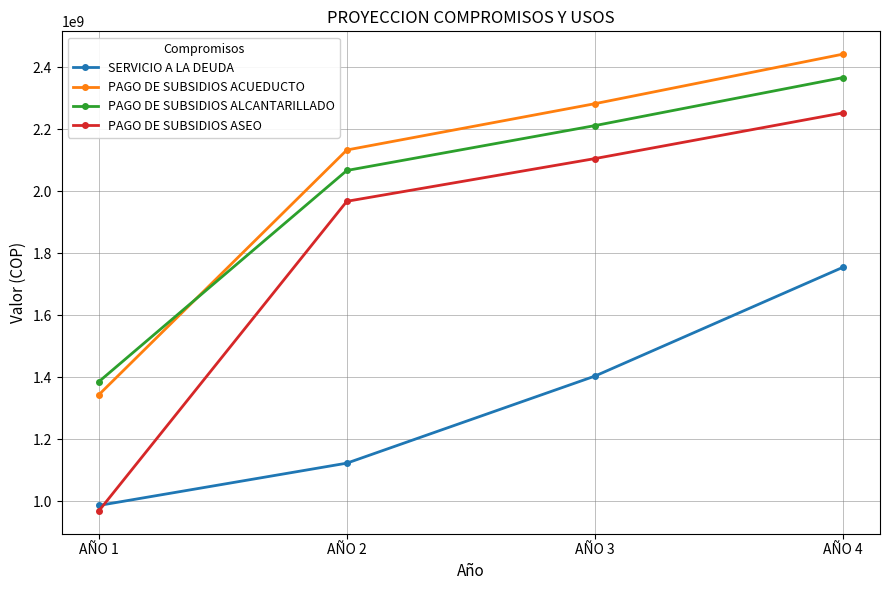

After their last crossing, which series has the higher values: PAGO DE SUBSIDIOS ACUEDUCTO or PAGO DE SUBSIDIOS ALCANTARILLADO?

PAGO DE SUBSIDIOS ACUEDUCTO